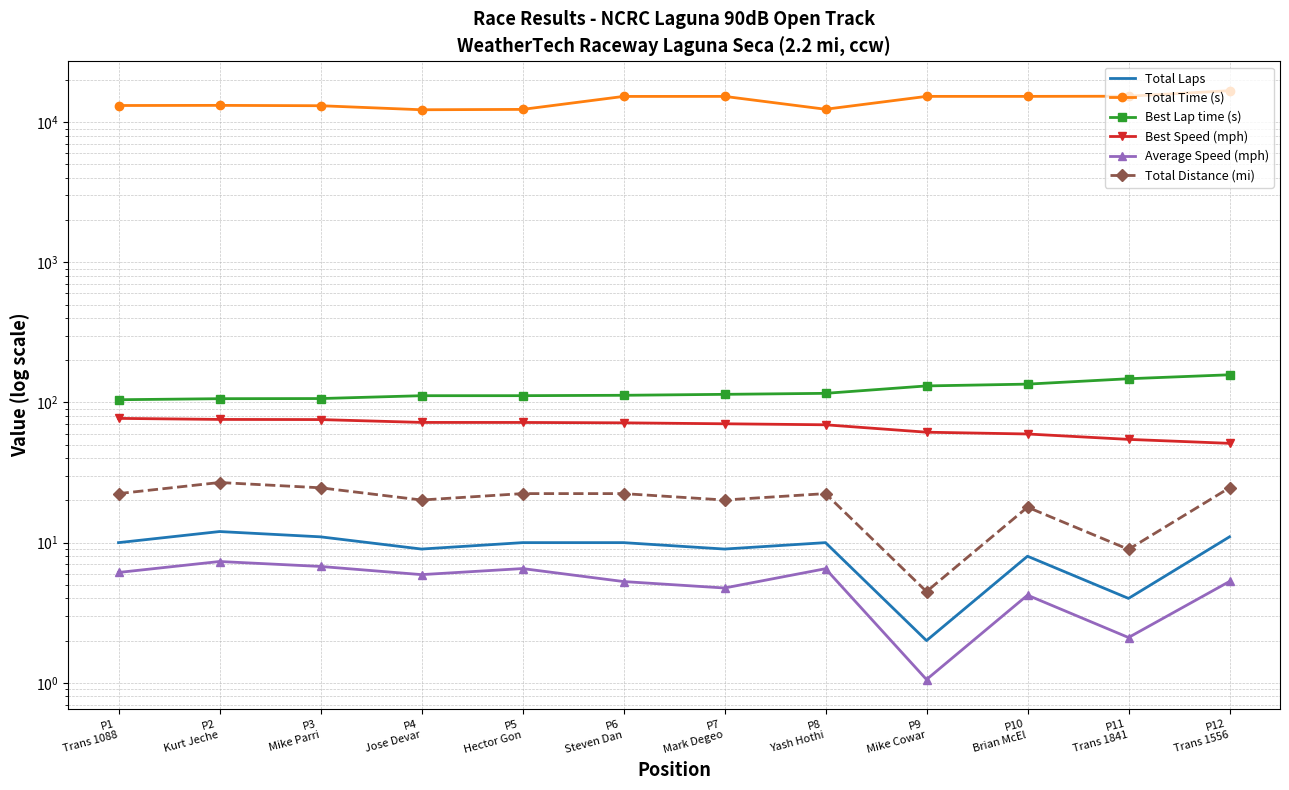

What is the average value of the Best Lap time (s) series?

121.4